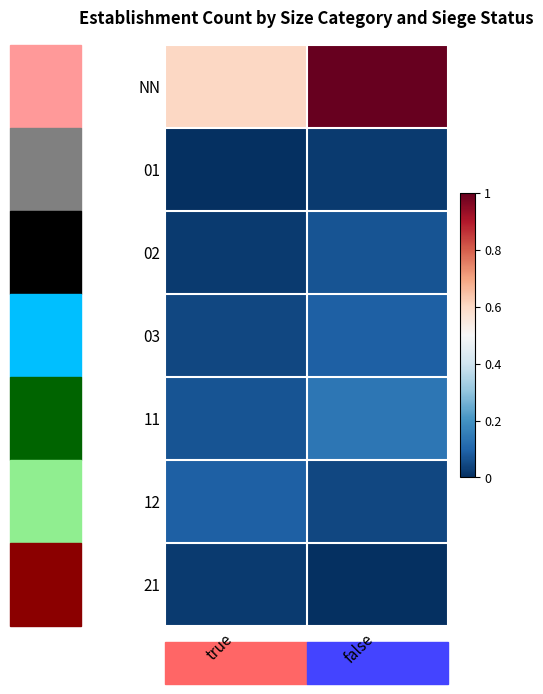

Reading left to right, transcribe all the data shown in this chart.

NN: true=0.6	false=1.0
01: true=0.0	false=0.0
02: true=0.0	false=0.1
03: true=0.0	false=0.1
11: true=0.1	false=0.1
12: true=0.1	false=0.0
21: true=0.0	false=0.0